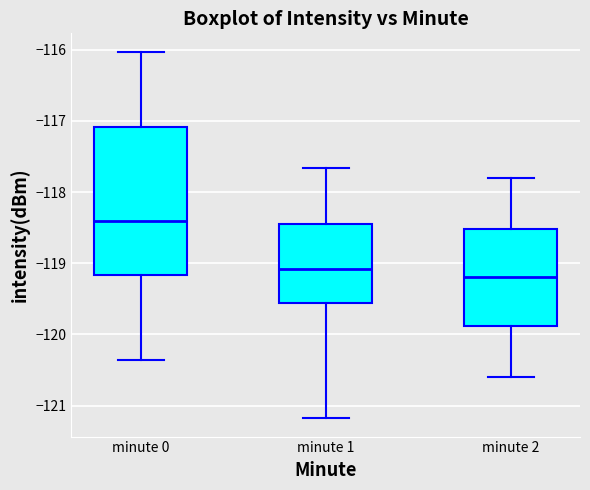

Reading left to right, transcribe this box plot: for each box, give where its median line is, the range the box spans, and where its two whiskers end, as read against the y-axis. The values are not printed on the chart, so give them approximately, as read against the axis.

minute 0: median -118.4, box -119.2 to -117.1, whiskers -120.4 to -116.0
minute 1: median -119.1, box -119.6 to -118.4, whiskers -121.2 to -117.7
minute 2: median -119.2, box -119.9 to -118.5, whiskers -120.6 to -117.8